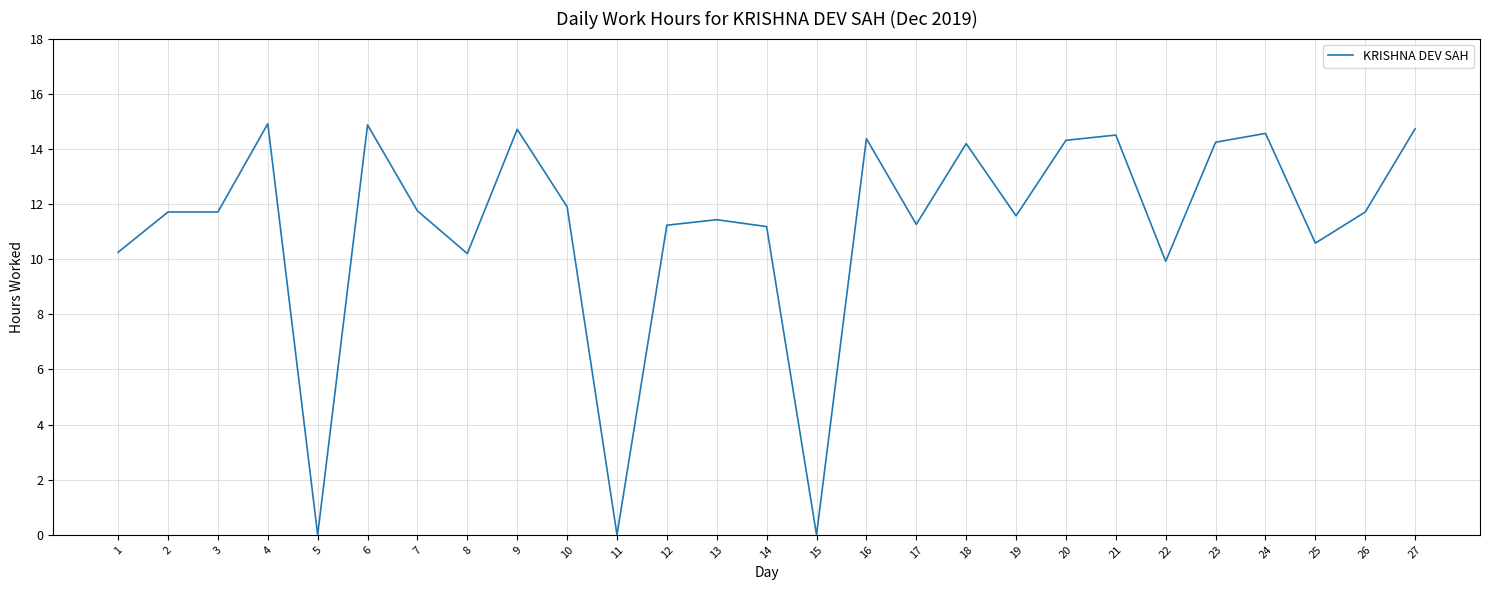

Read the value at 6.

14.9